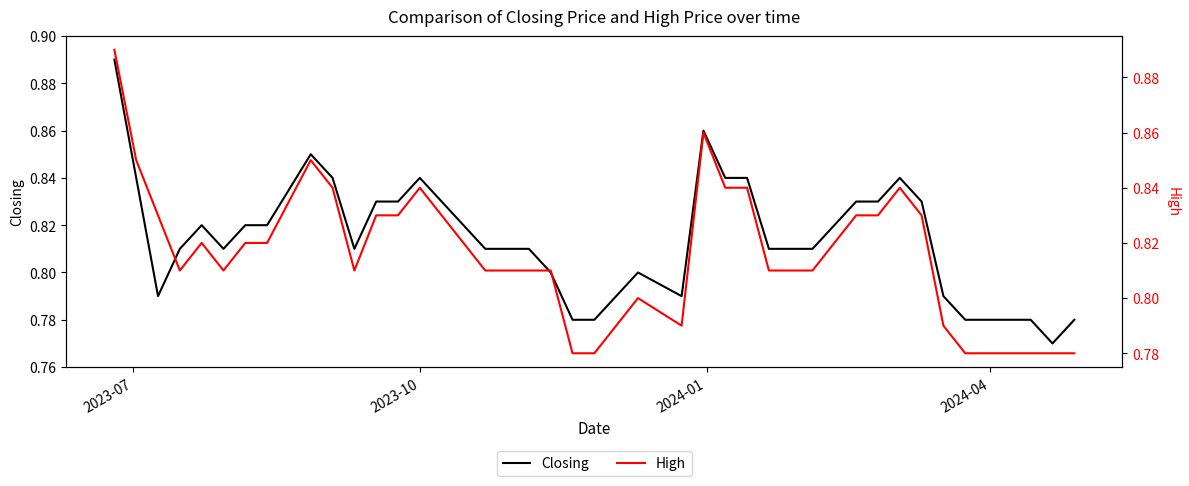

True or false: High and Closing cross at least once.

False